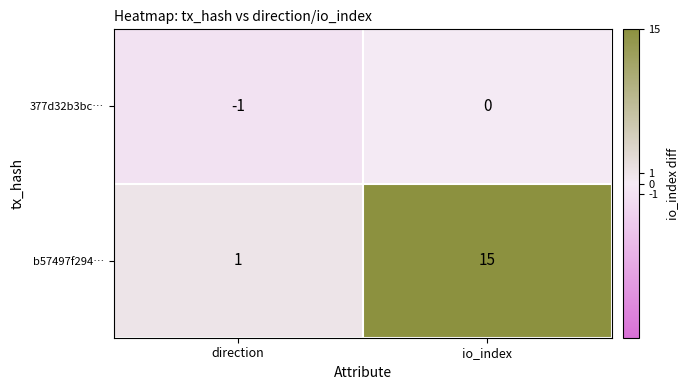

The value of b57497f294… at io_index is 21. True or false?

False